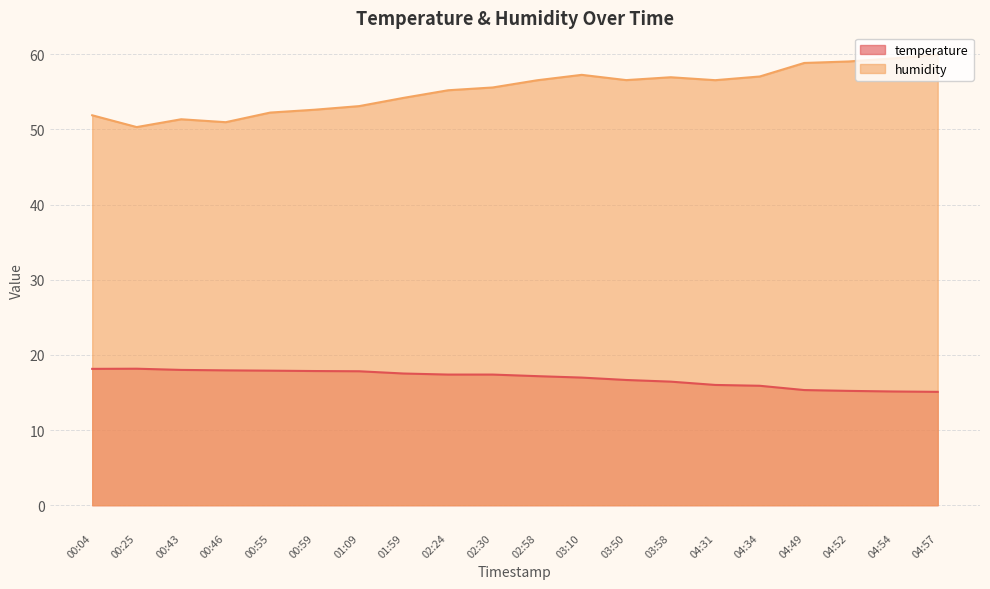

Which category has the lowest value across all series?

04:57